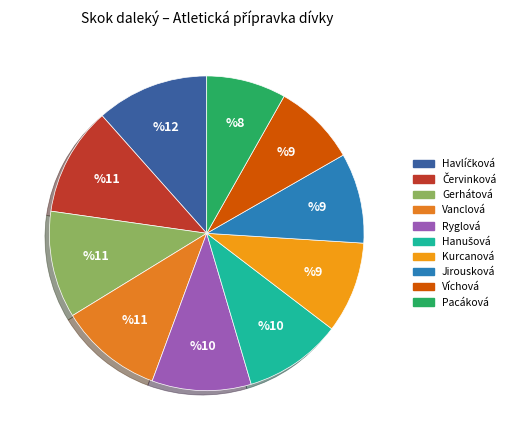

Rank the categories by value from lowest to highest.

Pacáková Kateřina, Víchová Lucie, Jirousková Karolína, Kurcanová Aytan, Hanušová Tereza, Ryglová Markéta, Vanclová Emily, Gerhátová Sylvie, Červinková Klára, Havlíčková Rozálie